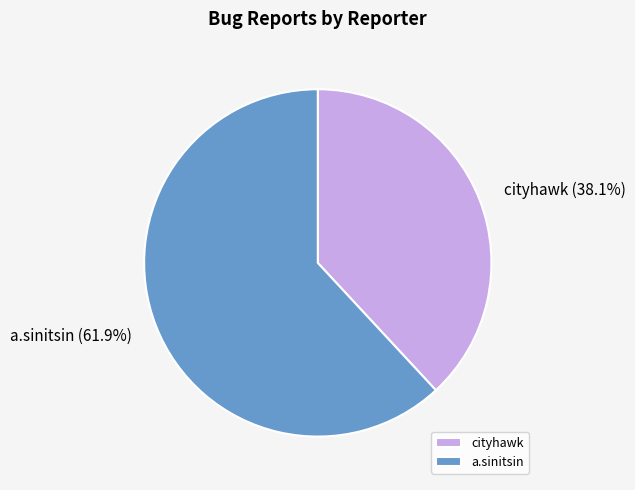

Rank the categories by value from lowest to highest.

cityhawk, a.sinitsin